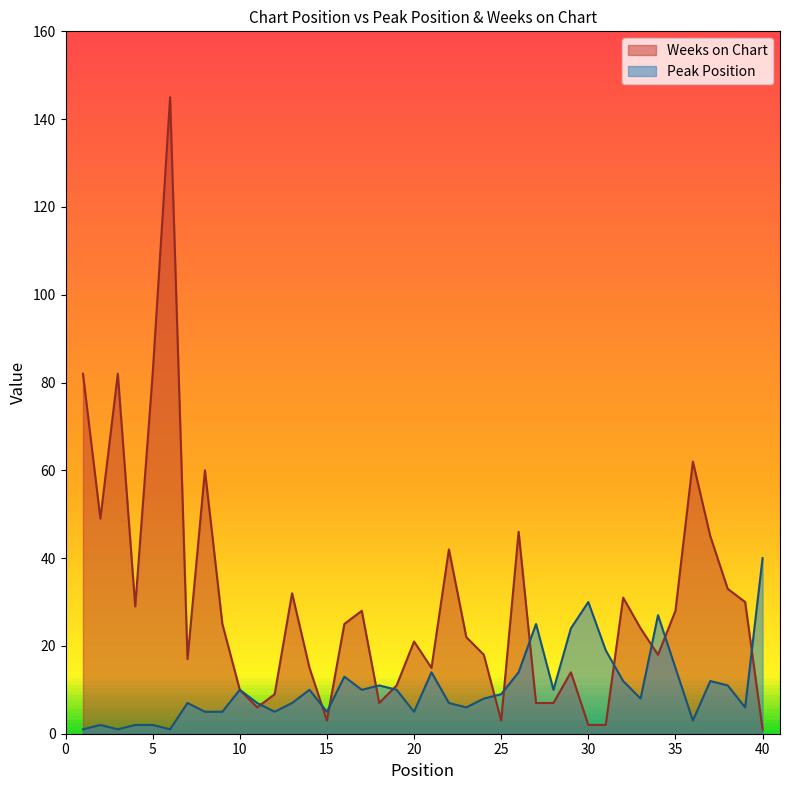

At 15, list the series in order from largest to smallest.

Peak Position, Weeks on Chart